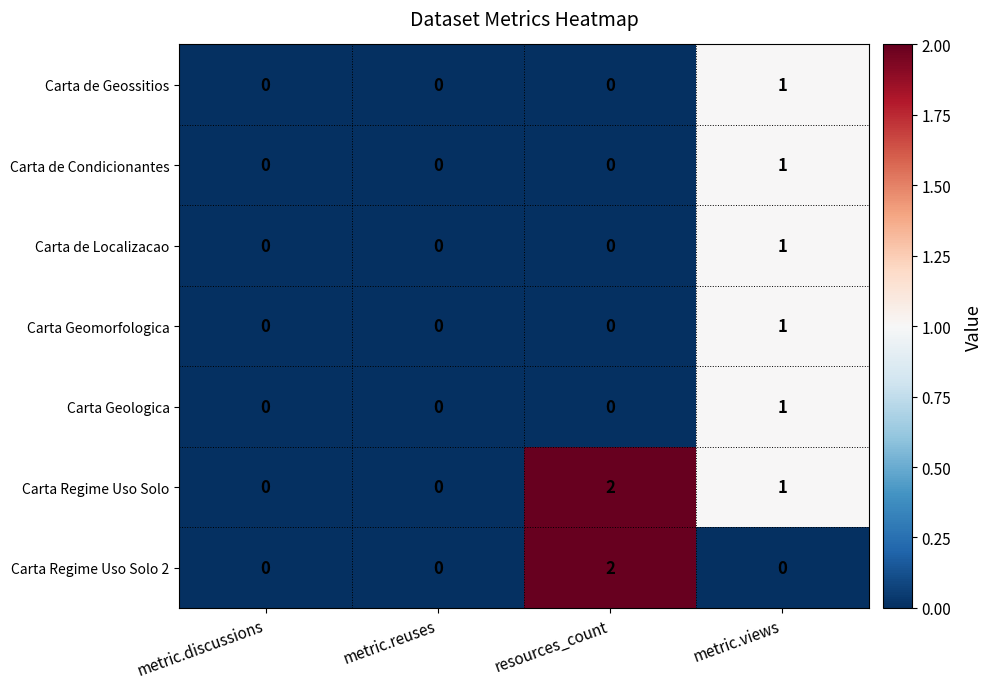

Which series has the largest total across all categories?

Carta Regime Uso Solo